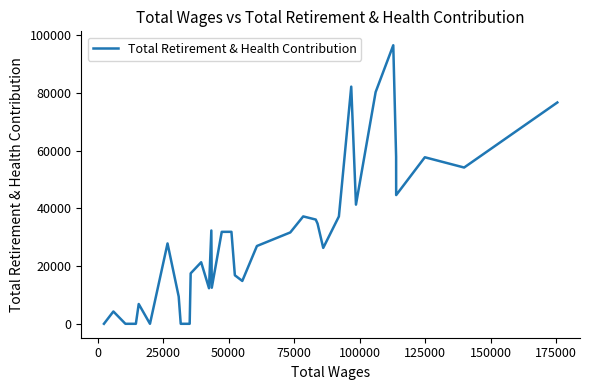

What is the difference between the maximum and minimum values?

96574